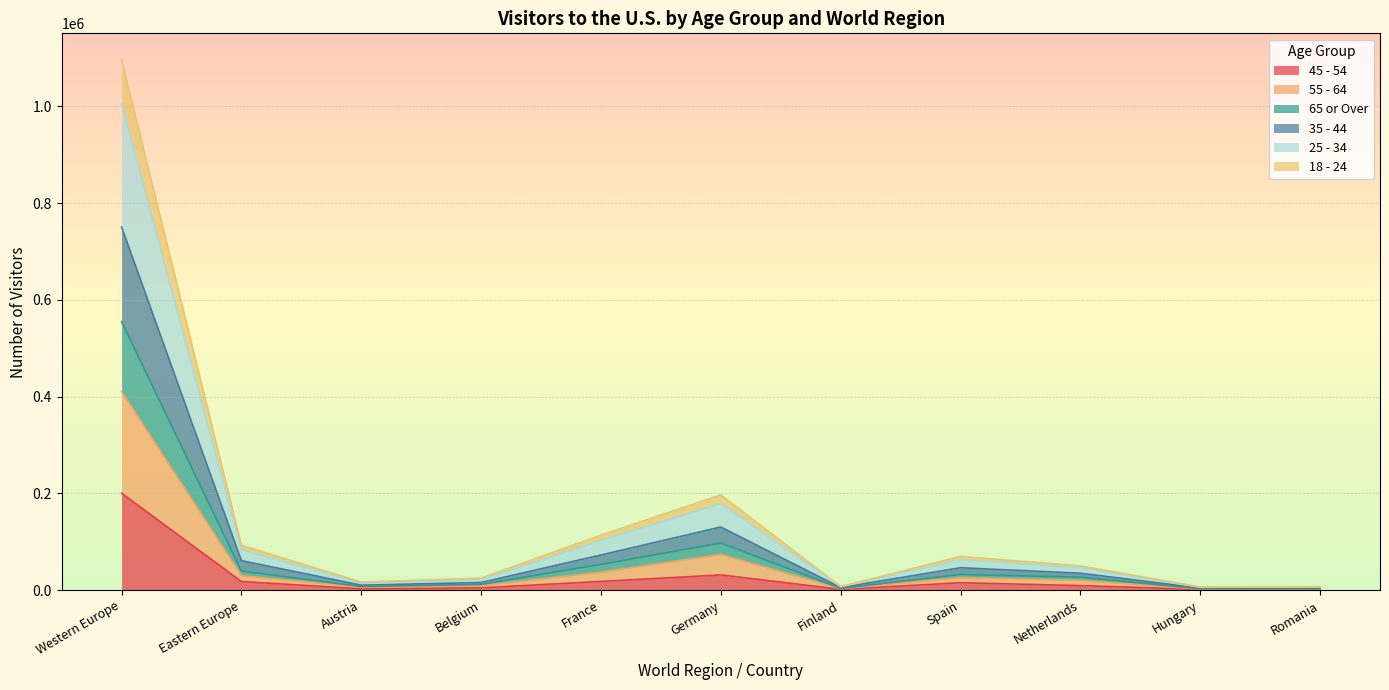

Which category has the highest value in the 45 - 54 series?

Western Europe